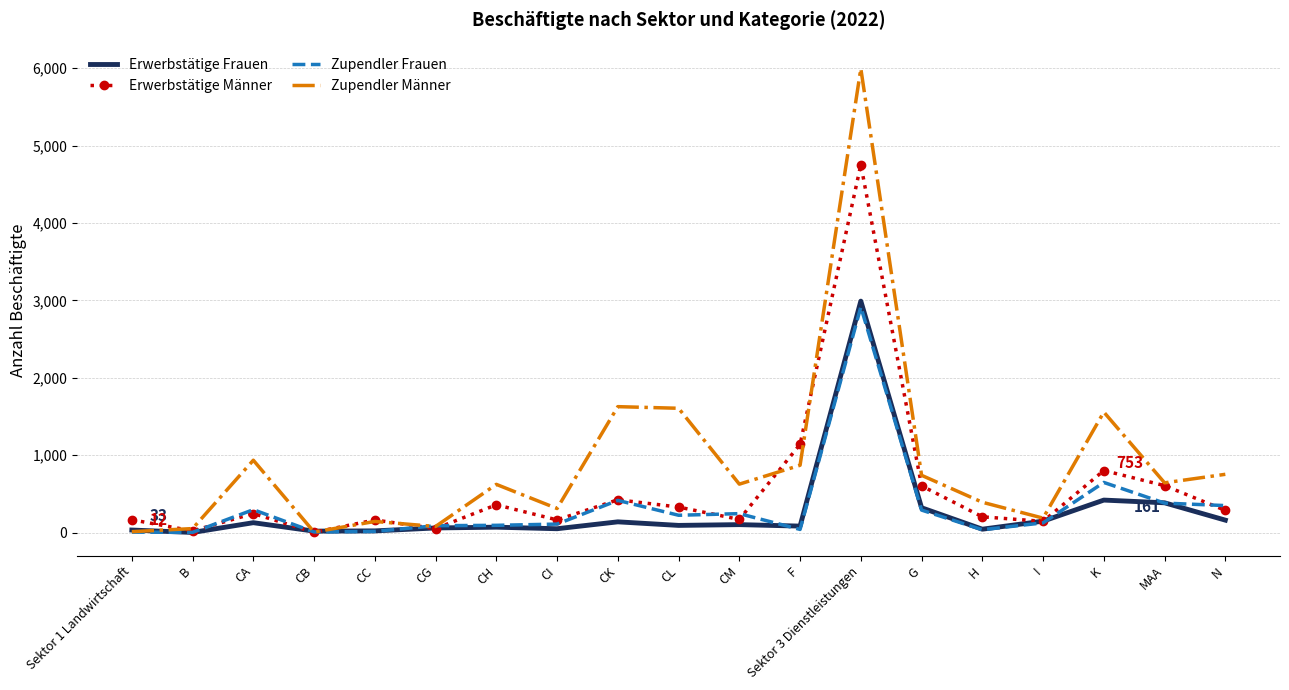

True or false: Zupendler Frauen and Erwerbstätige Frauen cross at least once.

True